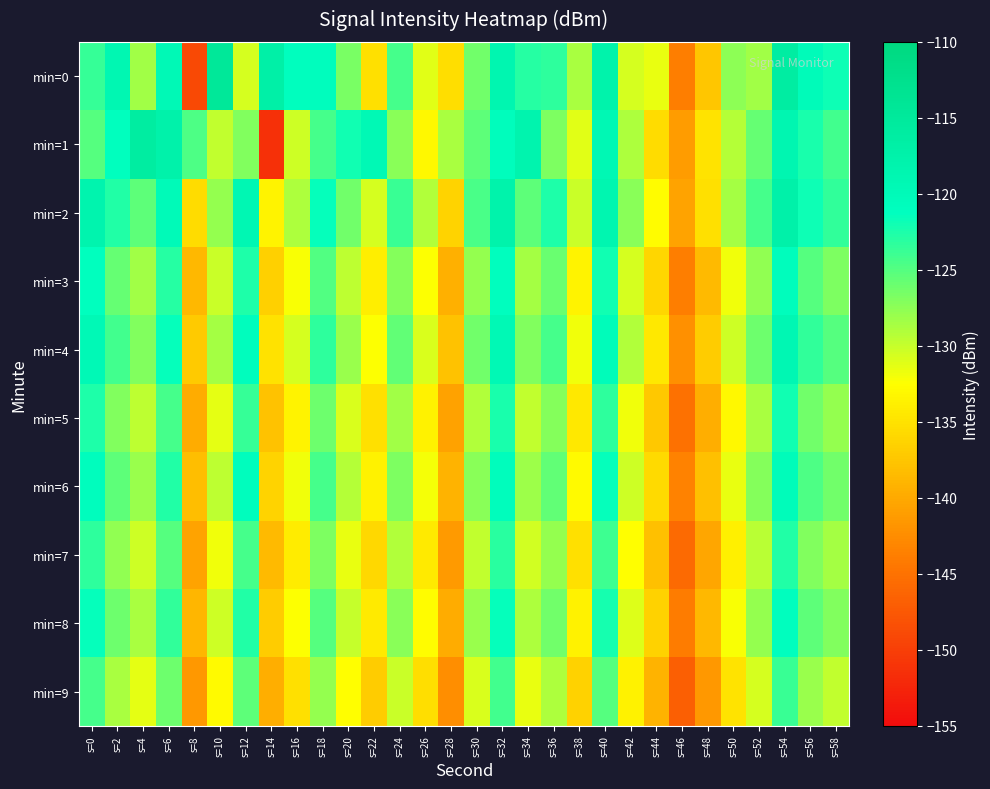

Reading left to right, transcribe all the data shown in this chart.

min=0: s=0=-123.7	s=2=-119.1	s=4=-128.4	s=6=-119.7	s=8=-149.0	s=10=-114.6	s=12=-130.7	s=14=-117.2	s=16=-121.2	s=18=-121.0	s=20=-126.6	s=22=-135.2	s=24=-124.3	s=26=-131.2	s=28=-135.5	s=30=-126.2	s=32=-118.8	s=34=-122.9	s=36=-123.3	s=38=-128.7	s=40=-117.8	s=42=-130.6	s=44=-131.6	s=46=-143.9	s=48=-137.6	s=50=-127.5	s=52=-128.5	s=54=-116.2	s=56=-120.2	s=58=-121.8
min=1: s=0=-125.0	s=2=-121.4	s=4=-116.1	s=6=-117.7	s=8=-124.6	s=10=-129.8	s=12=-126.9	s=14=-151.4	s=16=-130.3	s=18=-124.3	s=20=-122.0	s=22=-119.5	s=24=-127.3	s=26=-133.1	s=28=-128.7	s=30=-125.4	s=32=-120.8	s=34=-118.3	s=36=-126.7	s=38=-131.2	s=40=-119.4	s=42=-128.9	s=44=-135.6	s=46=-141.2	s=48=-134.8	s=50=-129.3	s=52=-125.7	s=54=-118.9	s=56=-122.4	s=58=-124.1
min=2: s=0=-118.3	s=2=-122.7	s=4=-125.4	s=6=-120.1	s=8=-135.6	s=10=-127.8	s=12=-119.2	s=14=-133.4	s=16=-128.9	s=18=-121.5	s=20=-126.3	s=22=-130.7	s=24=-123.8	s=26=-129.1	s=28=-136.2	s=30=-124.5	s=32=-117.9	s=34=-125.3	s=36=-122.6	s=38=-130.1	s=40=-118.7	s=42=-127.4	s=44=-132.8	s=46=-140.5	s=48=-135.2	s=50=-128.6	s=52=-124.3	s=54=-117.5	s=56=-121.8	s=58=-123.4
min=3: s=0=-121.4	s=2=-125.8	s=4=-128.3	s=6=-123.0	s=8=-138.7	s=10=-130.1	s=12=-122.5	s=14=-136.7	s=16=-132.2	s=18=-124.8	s=20=-129.6	s=22=-134.0	s=24=-127.1	s=26=-132.4	s=28=-139.5	s=30=-127.8	s=32=-121.2	s=34=-128.6	s=36=-125.9	s=38=-133.4	s=40=-122.0	s=42=-130.7	s=44=-136.1	s=46=-143.8	s=48=-138.5	s=50=-131.9	s=52=-127.6	s=54=-120.8	s=56=-125.1	s=58=-126.7
min=4: s=0=-119.8	s=2=-124.2	s=4=-126.9	s=6=-121.6	s=8=-137.1	s=10=-128.5	s=12=-120.9	s=14=-135.1	s=16=-130.6	s=18=-123.2	s=20=-128.0	s=22=-132.4	s=24=-125.5	s=26=-130.8	s=28=-137.9	s=30=-126.2	s=32=-119.6	s=34=-127.0	s=36=-124.3	s=38=-131.8	s=40=-120.4	s=42=-129.1	s=44=-134.5	s=46=-142.2	s=48=-136.9	s=50=-130.3	s=52=-126.0	s=54=-119.2	s=56=-123.5	s=58=-125.1
min=5: s=0=-122.5	s=2=-126.9	s=4=-129.6	s=6=-124.3	s=8=-139.8	s=10=-131.3	s=12=-123.7	s=14=-137.9	s=16=-133.4	s=18=-126.0	s=20=-130.8	s=22=-135.2	s=24=-128.3	s=26=-133.6	s=28=-140.7	s=30=-129.0	s=32=-122.4	s=34=-129.8	s=36=-127.1	s=38=-134.6	s=40=-123.2	s=42=-131.9	s=44=-137.3	s=46=-145.0	s=48=-139.7	s=50=-133.1	s=52=-128.8	s=54=-122.0	s=56=-126.3	s=58=-127.9
min=6: s=0=-120.9	s=2=-125.3	s=4=-128.0	s=6=-122.7	s=8=-138.2	s=10=-129.6	s=12=-121.0	s=14=-136.3	s=16=-131.8	s=18=-124.4	s=20=-129.2	s=22=-133.6	s=24=-126.7	s=26=-132.0	s=28=-139.1	s=30=-127.4	s=32=-120.8	s=34=-128.2	s=36=-125.5	s=38=-133.0	s=40=-121.6	s=42=-130.3	s=44=-135.7	s=46=-143.4	s=48=-138.1	s=50=-131.5	s=52=-127.2	s=54=-120.4	s=56=-124.7	s=58=-126.3
min=7: s=0=-123.2	s=2=-127.6	s=4=-130.3	s=6=-125.0	s=8=-140.5	s=10=-131.9	s=12=-124.3	s=14=-138.6	s=16=-134.1	s=18=-126.7	s=20=-131.5	s=22=-135.9	s=24=-129.0	s=26=-134.3	s=28=-141.4	s=30=-129.7	s=32=-123.1	s=34=-130.5	s=36=-127.8	s=38=-135.3	s=40=-123.9	s=42=-132.6	s=44=-138.0	s=46=-145.7	s=48=-140.4	s=50=-133.8	s=52=-129.5	s=54=-122.7	s=56=-127.0	s=58=-128.6
min=8: s=0=-121.6	s=2=-126.0	s=4=-128.7	s=6=-123.4	s=8=-138.9	s=10=-130.3	s=12=-122.7	s=14=-137.0	s=16=-132.5	s=18=-125.1	s=20=-129.9	s=22=-134.3	s=24=-127.4	s=26=-132.7	s=28=-139.8	s=30=-128.1	s=32=-121.5	s=34=-128.9	s=36=-126.2	s=38=-133.7	s=40=-122.3	s=42=-131.0	s=44=-136.4	s=46=-144.1	s=48=-138.8	s=50=-132.2	s=52=-127.9	s=54=-121.1	s=56=-125.4	s=58=-127.0
min=9: s=0=-124.3	s=2=-128.7	s=4=-131.4	s=6=-126.1	s=8=-141.6	s=10=-133.0	s=12=-125.4	s=14=-139.7	s=16=-135.2	s=18=-127.8	s=20=-132.6	s=22=-137.0	s=24=-130.1	s=26=-135.4	s=28=-142.5	s=30=-130.8	s=32=-124.2	s=34=-131.6	s=36=-128.9	s=38=-136.4	s=40=-125.0	s=42=-133.7	s=44=-139.1	s=46=-146.8	s=48=-141.5	s=50=-134.9	s=52=-130.6	s=54=-123.8	s=56=-128.1	s=58=-129.7